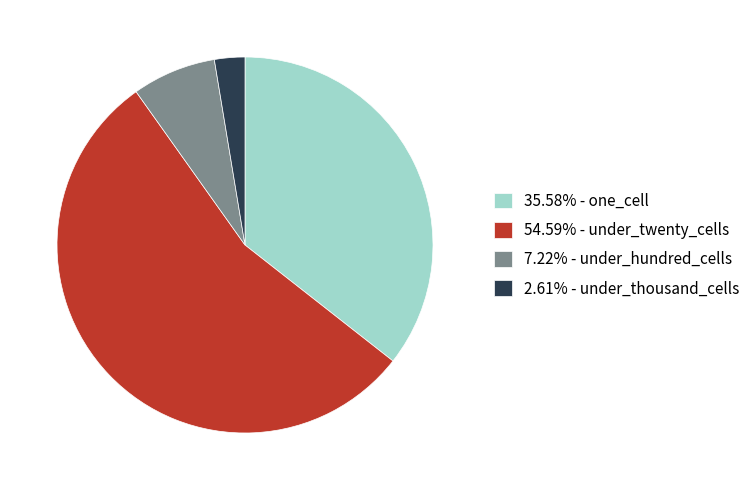

What is the ratio of the value at 2.61% - under_thousand_cells to the value at 7.22% - under_hundred_cells?

0.4